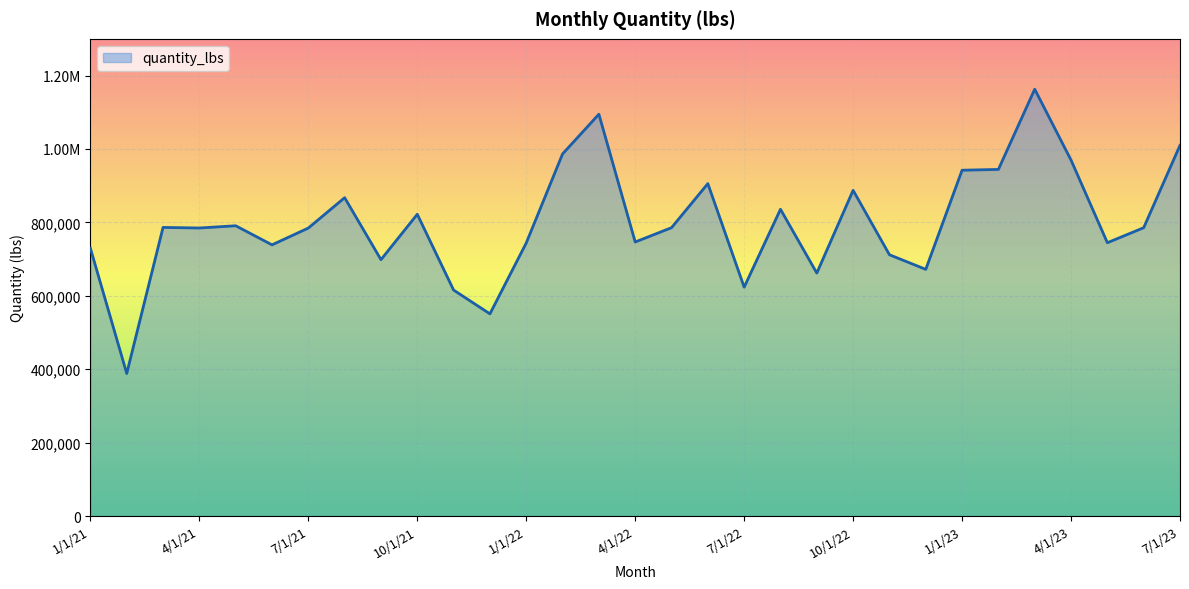

Reading left to right, what are all the values shown in this chart?

1/1/21=729484.8	2/1/21=388422.5	3/1/21=786325.2	4/1/21=784745.1	5/1/21=790825.2	6/1/21=738864.8	7/1/21=784605.1	8/1/21=867305.7	9/1/21=698484.6	10/1/21=822085.4	11/1/21=615664.0	12/1/21=550843.6	1/1/22=743904.9	2/1/22=986506.5	3/1/22=1094627.2	4/1/22=746644.9	5/1/22=785605.2	6/1/22=905605.9	7/1/22=623604.1	8/1/22=835725.5	9/1/22=662024.3	10/1/22=887325.8	11/1/22=711884.7	12/1/22=672104.4	1/1/23=942146.2	2/1/23=944306.2	3/1/23=1162787.6	4/1/23=969686.4	5/1/23=744624.9	6/1/23=785505.2	7/1/23=1009926.6